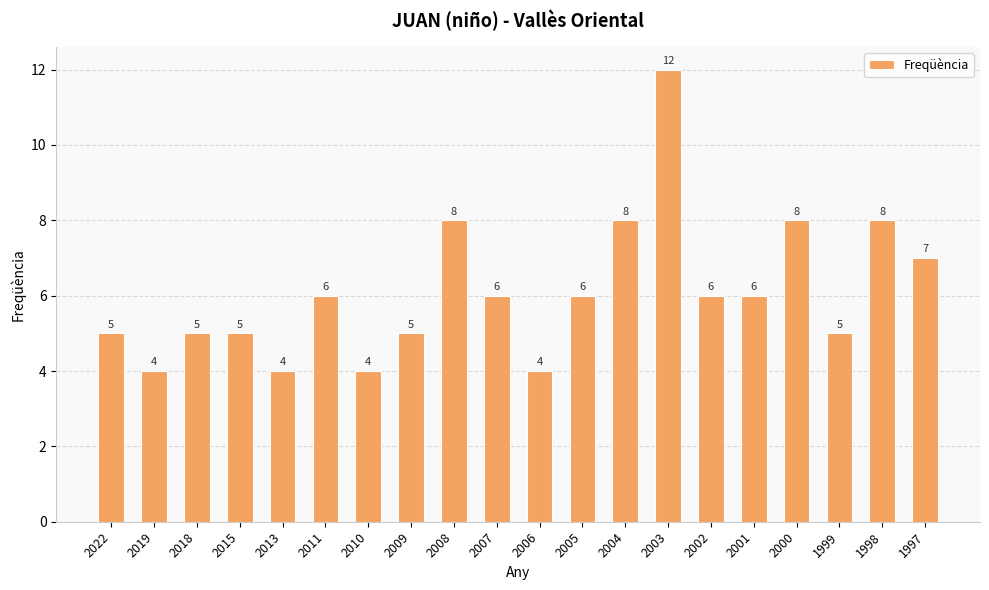

The value at 2000 is 8. True or false?

True